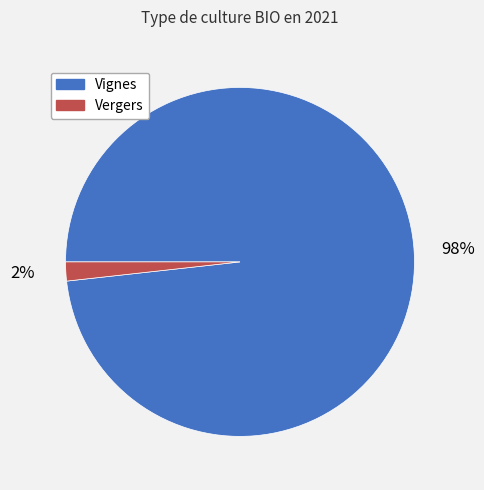

To the nearest percent, what is the difference between the Vignes and Vergers slice percentages?

96%